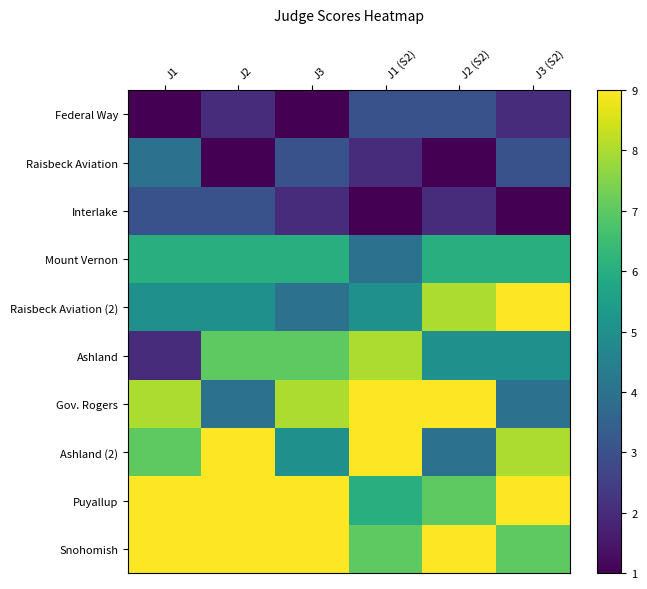

Reading left to right, what are all the values shown in this chart?

Federal Way: J1=1	J2=2	J3=1	J1 (S2)=3	J2 (S2)=3	J3 (S2)=2
Raisbeck Aviation: J1=4	J2=1	J3=3	J1 (S2)=2	J2 (S2)=1	J3 (S2)=3
Interlake: J1=3	J2=3	J3=2	J1 (S2)=1	J2 (S2)=2	J3 (S2)=1
Mount Vernon: J1=6	J2=6	J3=6	J1 (S2)=4	J2 (S2)=6	J3 (S2)=6
Raisbeck Aviation (2): J1=5	J2=5	J3=4	J1 (S2)=5	J2 (S2)=8	J3 (S2)=9
Ashland: J1=2	J2=7	J3=7	J1 (S2)=8	J2 (S2)=5	J3 (S2)=5
Gov. Rogers: J1=8	J2=4	J3=8	J1 (S2)=9	J2 (S2)=9	J3 (S2)=4
Ashland (2): J1=7	J2=9	J3=5	J1 (S2)=9	J2 (S2)=4	J3 (S2)=8
Puyallup: J1=9	J2=9	J3=9	J1 (S2)=6	J2 (S2)=7	J3 (S2)=9
Snohomish: J1=9	J2=9	J3=9	J1 (S2)=7	J2 (S2)=9	J3 (S2)=7